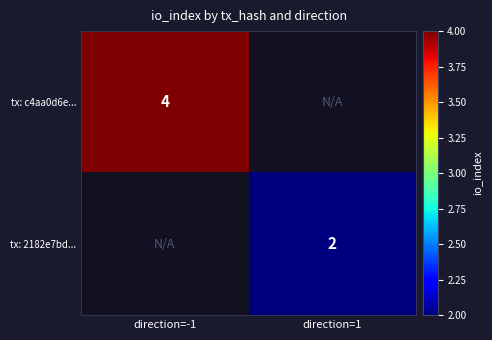

How many distinct data groups are displayed?

2